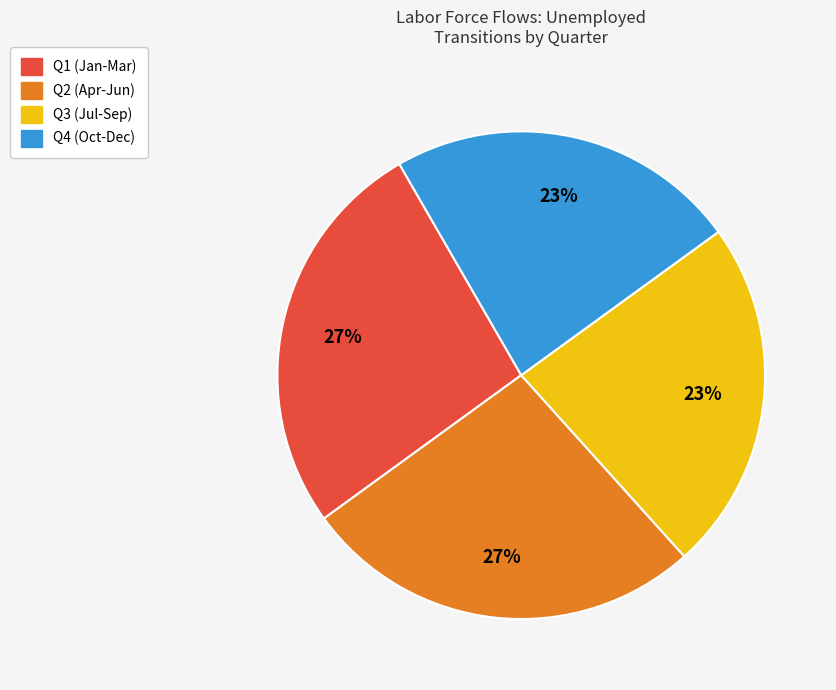

Does any single category account for the majority?

No